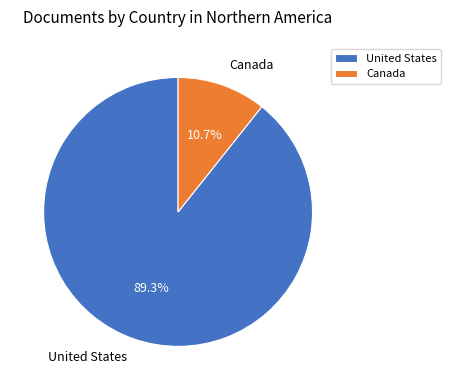

What is the smallest slice in the pie chart?

Canada